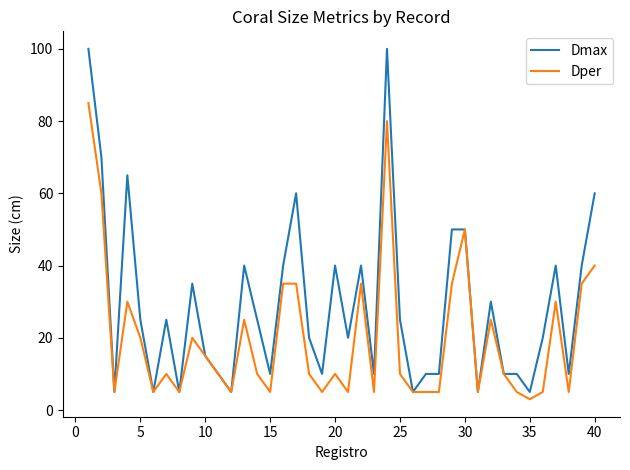

What is the smallest value displayed?

3